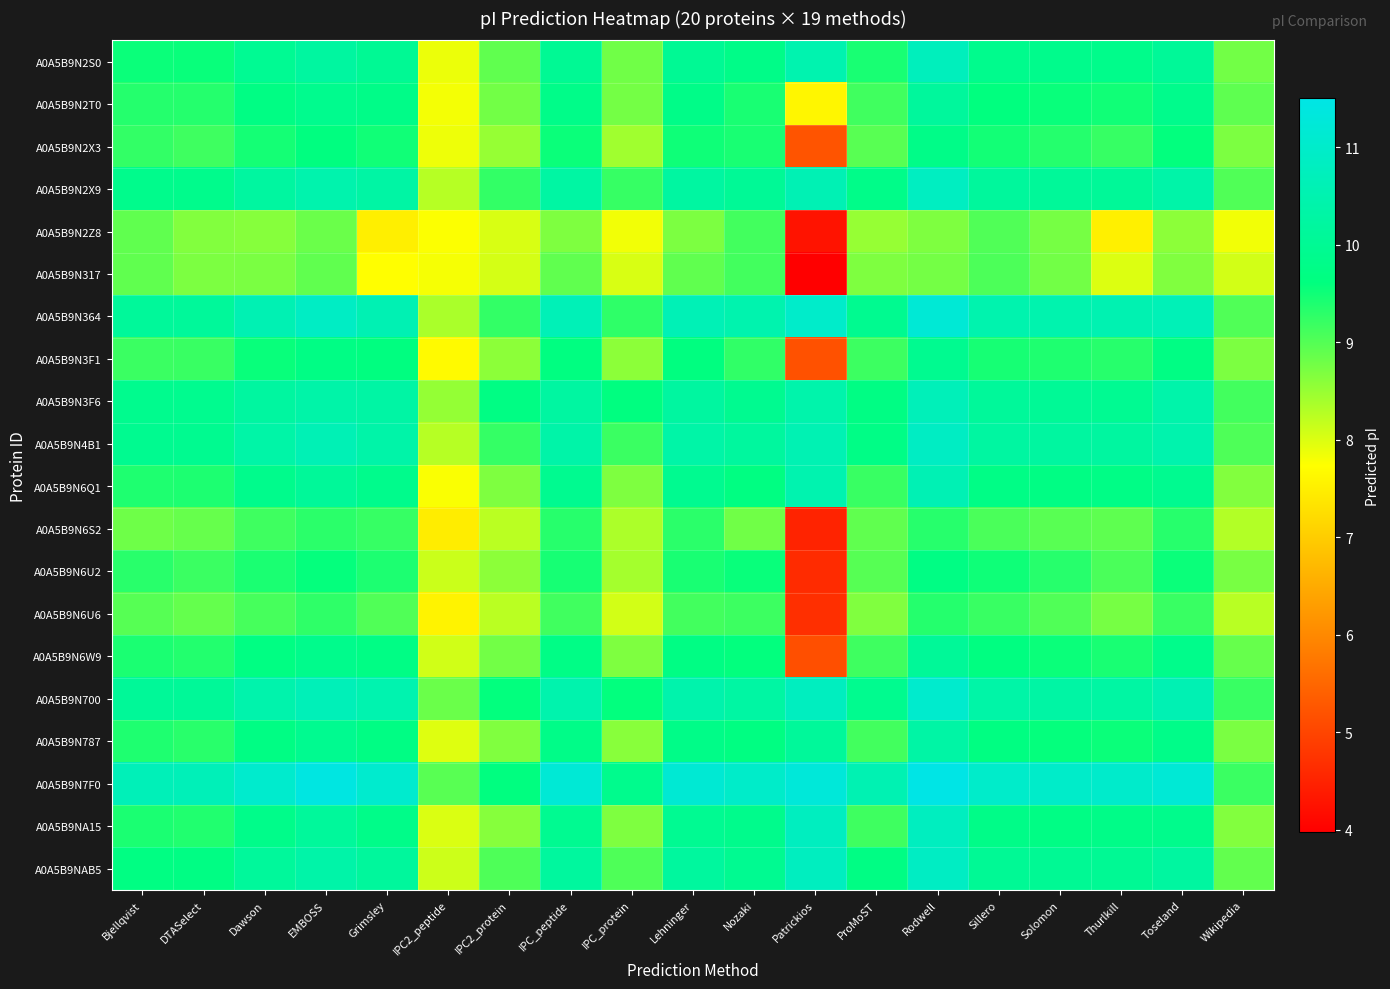

Reading right to left, what are all the values shown in this chart?

A0A5B9N2S0: Wikipedia=8.8	Toseland=10.1	Thurlkill=9.8	Solomon=9.9	Sillero=9.9	Rodwell=10.7	ProMoST=9.4	Patrickios=10.5	Nozaki=9.8	Lehninger=10.0	IPC_protein=8.8	IPC_peptide=10.0	IPC2_protein=8.9	IPC2_peptide=7.9	Grimsley=10.0	EMBOSS=10.2	Dawson=10.0	DTASelect=9.6	Bjellqvist=9.5
A0A5B9N2T0: Wikipedia=8.9	Toseland=9.9	Thurlkill=9.5	Solomon=9.6	Sillero=9.6	Rodwell=10.2	ProMoST=9.2	Patrickios=7.6	Nozaki=9.4	Lehninger=9.8	IPC_protein=8.8	IPC_peptide=9.8	IPC2_protein=8.8	IPC2_peptide=7.8	Grimsley=9.8	EMBOSS=9.9	Dawson=9.7	DTASelect=9.4	Bjellqvist=9.4
A0A5B9N2X3: Wikipedia=8.7	Toseland=9.6	Thurlkill=9.2	Solomon=9.4	Sillero=9.5	Rodwell=9.8	ProMoST=9.0	Patrickios=5.2	Nozaki=9.4	Lehninger=9.5	IPC_protein=8.4	IPC_peptide=9.5	IPC2_protein=8.5	IPC2_peptide=7.9	Grimsley=9.5	EMBOSS=9.6	Dawson=9.5	DTASelect=9.2	Bjellqvist=9.3
A0A5B9N2X9: Wikipedia=9.0	Toseland=10.4	Thurlkill=10.1	Solomon=10.1	Sillero=10.1	Rodwell=10.8	ProMoST=9.8	Patrickios=10.6	Nozaki=10.0	Lehninger=10.2	IPC_protein=9.2	IPC_peptide=10.3	IPC2_protein=9.3	IPC2_peptide=8.3	Grimsley=10.3	EMBOSS=10.5	Dawson=10.2	DTASelect=9.9	Bjellqvist=9.9
A0A5B9N2Z8: Wikipedia=7.8	Toseland=8.6	Thurlkill=7.5	Solomon=8.7	Sillero=9.0	Rodwell=8.7	ProMoST=8.5	Patrickios=4.3	Nozaki=9.1	Lehninger=8.7	IPC_protein=7.8	IPC_peptide=8.7	IPC2_protein=8.0	IPC2_peptide=7.8	Grimsley=7.5	EMBOSS=8.8	Dawson=8.6	DTASelect=8.7	Bjellqvist=8.9
A0A5B9N317: Wikipedia=8.1	Toseland=8.7	Thurlkill=8.0	Solomon=8.8	Sillero=9.1	Rodwell=8.8	ProMoST=8.7	Patrickios=4.0	Nozaki=9.1	Lehninger=8.9	IPC_protein=8.0	IPC_peptide=8.9	IPC2_protein=8.1	IPC2_peptide=7.8	Grimsley=7.7	EMBOSS=8.9	Dawson=8.7	DTASelect=8.7	Bjellqvist=8.9
A0A5B9N364: Wikipedia=9.0	Toseland=10.6	Thurlkill=10.5	Solomon=10.5	Sillero=10.5	Rodwell=11.2	ProMoST=9.9	Patrickios=11.0	Nozaki=10.5	Lehninger=10.6	IPC_protein=9.3	IPC_peptide=10.6	IPC2_protein=9.3	IPC2_peptide=8.4	Grimsley=10.6	EMBOSS=10.9	Dawson=10.6	DTASelect=10.1	Bjellqvist=10.1
A0A5B9N3F1: Wikipedia=8.7	Toseland=9.7	Thurlkill=9.3	Solomon=9.4	Sillero=9.5	Rodwell=9.9	ProMoST=9.2	Patrickios=5.2	Nozaki=9.3	Lehninger=9.6	IPC_protein=8.6	IPC_peptide=9.7	IPC2_protein=8.6	IPC2_peptide=7.7	Grimsley=9.6	EMBOSS=9.7	Dawson=9.6	DTASelect=9.2	Bjellqvist=9.2
A0A5B9N3F6: Wikipedia=9.1	Toseland=10.4	Thurlkill=10.0	Solomon=10.0	Sillero=10.1	Rodwell=10.7	ProMoST=9.7	Patrickios=10.4	Nozaki=9.9	Lehninger=10.2	IPC_protein=9.6	IPC_peptide=10.2	IPC2_protein=9.7	IPC2_peptide=8.5	Grimsley=10.3	EMBOSS=10.4	Dawson=10.2	DTASelect=9.9	Bjellqvist=9.9
A0A5B9N4B1: Wikipedia=9.0	Toseland=10.5	Thurlkill=10.2	Solomon=10.2	Sillero=10.2	Rodwell=10.9	ProMoST=9.8	Patrickios=10.6	Nozaki=10.2	Lehninger=10.3	IPC_protein=9.2	IPC_peptide=10.4	IPC2_protein=9.2	IPC2_peptide=8.3	Grimsley=10.4	EMBOSS=10.6	Dawson=10.3	DTASelect=9.9	Bjellqvist=9.9
A0A5B9N6Q1: Wikipedia=8.7	Toseland=9.9	Thurlkill=9.8	Solomon=9.7	Sillero=9.8	Rodwell=10.6	ProMoST=9.2	Patrickios=10.5	Nozaki=9.7	Lehninger=9.9	IPC_protein=8.7	IPC_peptide=9.9	IPC2_protein=8.7	IPC2_peptide=7.8	Grimsley=9.9	EMBOSS=10.1	Dawson=9.9	DTASelect=9.4	Bjellqvist=9.4
A0A5B9N6S2: Wikipedia=8.3	Toseland=9.3	Thurlkill=8.9	Solomon=9.0	Sillero=9.1	Rodwell=9.3	ProMoST=8.9	Patrickios=4.5	Nozaki=8.8	Lehninger=9.3	IPC_protein=8.3	IPC_peptide=9.3	IPC2_protein=8.2	IPC2_peptide=7.5	Grimsley=9.2	EMBOSS=9.3	Dawson=9.2	DTASelect=8.9	Bjellqvist=8.8
A0A5B9N6U2: Wikipedia=8.7	Toseland=9.5	Thurlkill=9.1	Solomon=9.3	Sillero=9.5	Rodwell=9.7	ProMoST=9.0	Patrickios=4.6	Nozaki=9.6	Lehninger=9.4	IPC_protein=8.4	IPC_peptide=9.5	IPC2_protein=8.6	IPC2_peptide=8.1	Grimsley=9.4	EMBOSS=9.6	Dawson=9.4	DTASelect=9.2	Bjellqvist=9.3
A0A5B9N6U6: Wikipedia=8.3	Toseland=9.2	Thurlkill=8.7	Solomon=9.0	Sillero=9.2	Rodwell=9.4	ProMoST=8.7	Patrickios=4.7	Nozaki=9.2	Lehninger=9.1	IPC_protein=8.1	IPC_peptide=9.2	IPC2_protein=8.2	IPC2_peptide=7.6	Grimsley=9.0	EMBOSS=9.3	Dawson=9.1	DTASelect=8.9	Bjellqvist=9.0
A0A5B9N6W9: Wikipedia=8.9	Toseland=9.8	Thurlkill=9.4	Solomon=9.5	Sillero=9.7	Rodwell=10.1	ProMoST=9.2	Patrickios=5.2	Nozaki=9.6	Lehninger=9.7	IPC_protein=8.7	IPC_peptide=9.8	IPC2_protein=8.8	IPC2_peptide=8.1	Grimsley=9.7	EMBOSS=9.9	Dawson=9.7	DTASelect=9.4	Bjellqvist=9.4
A0A5B9N700: Wikipedia=9.2	Toseland=10.6	Thurlkill=10.3	Solomon=10.3	Sillero=10.3	Rodwell=11.1	ProMoST=9.9	Patrickios=10.8	Nozaki=10.3	Lehninger=10.4	IPC_protein=9.6	IPC_peptide=10.5	IPC2_protein=9.6	IPC2_peptide=8.8	Grimsley=10.5	EMBOSS=10.7	Dawson=10.4	DTASelect=10.1	Bjellqvist=10.1
A0A5B9N787: Wikipedia=8.7	Toseland=9.8	Thurlkill=9.5	Solomon=9.6	Sillero=9.7	Rodwell=10.3	ProMoST=9.1	Patrickios=10.1	Nozaki=9.7	Lehninger=9.8	IPC_protein=8.6	IPC_peptide=9.8	IPC2_protein=8.7	IPC2_peptide=8.0	Grimsley=9.7	EMBOSS=9.9	Dawson=9.7	DTASelect=9.3	Bjellqvist=9.4
A0A5B9N7F0: Wikipedia=9.2	Toseland=11.2	Thurlkill=11.0	Solomon=11.0	Sillero=11.0	Rodwell=11.5	ProMoST=10.6	Patrickios=11.3	Nozaki=11.0	Lehninger=11.2	IPC_protein=9.9	IPC_peptide=11.2	IPC2_protein=9.6	IPC2_peptide=9.0	Grimsley=11.1	EMBOSS=11.4	Dawson=11.1	DTASelect=10.7	Bjellqvist=10.7
A0A5B9NA15: Wikipedia=8.7	Toseland=9.9	Thurlkill=9.8	Solomon=9.7	Sillero=9.8	Rodwell=10.8	ProMoST=9.2	Patrickios=10.8	Nozaki=9.9	Lehninger=10.0	IPC_protein=8.7	IPC_peptide=10.0	IPC2_protein=8.6	IPC2_peptide=8.0	Grimsley=9.8	EMBOSS=10.1	Dawson=9.8	DTASelect=9.4	Bjellqvist=9.4
A0A5B9NAB5: Wikipedia=8.9	Toseland=10.2	Thurlkill=10.0	Solomon=10.0	Sillero=10.0	Rodwell=10.9	ProMoST=9.7	Patrickios=10.8	Nozaki=10.0	Lehninger=10.2	IPC_protein=9.0	IPC_peptide=10.2	IPC2_protein=9.0	IPC2_peptide=8.1	Grimsley=10.2	EMBOSS=10.4	Dawson=10.1	DTASelect=9.7	Bjellqvist=9.7